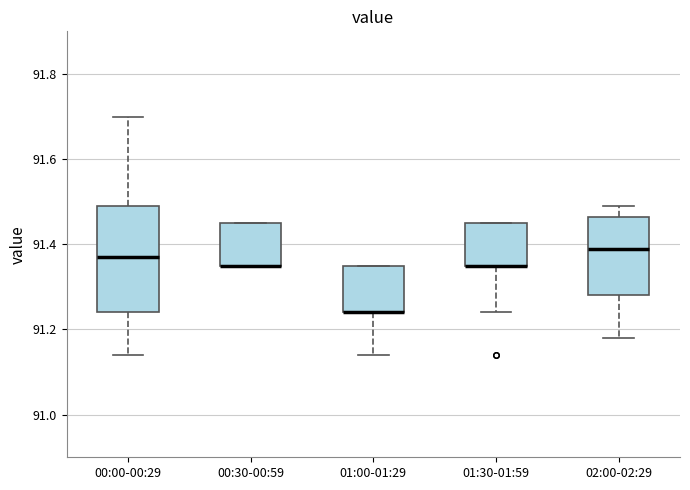

Reading left to right, read every box against the y-axis: the position of its median line, the range the box covers, and the ends of its whiskers. The values are not printed on the chart, so give them approximately, as read against the axis.

00:00-00:29: median 91.38, box 91.24 to 91.50, whiskers 91.14 to 91.70
00:30-00:59: median 91.36 (drawn on the box's lower edge), box 91.36 to 91.46, whiskers 91.36 to 91.46
01:00-01:29: median 91.24 (drawn on the box's lower edge), box 91.24 to 91.36, whiskers 91.14 to 91.36
01:30-01:59: median 91.36 (drawn on the box's lower edge), box 91.36 to 91.46, whiskers 91.24 to 91.46
02:00-02:29: median 91.40, box 91.28 to 91.46, whiskers 91.18 to 91.50